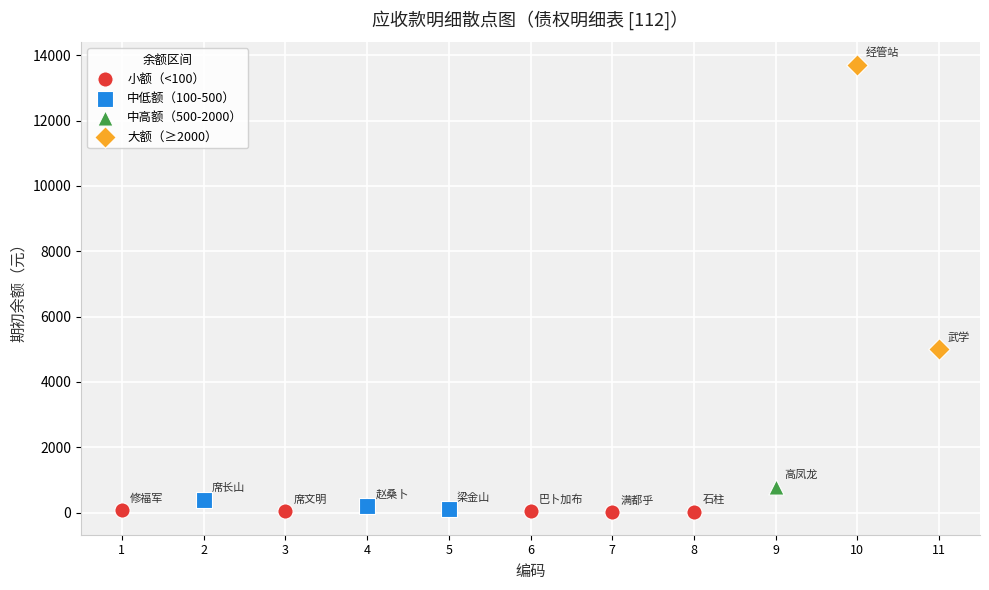

What are all the series names shown in the legend?

小额（<100）, 中低额（100-500）, 中高额（500-2000）, 大额（≥2000）